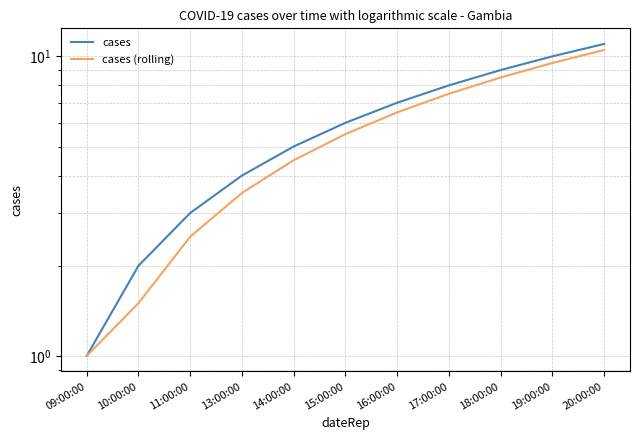

Reading right to left, what are all the values shown in this chart?

cases: 20:00:00=11.0	19:00:00=10.0	18:00:00=9.0	17:00:00=8.0	16:00:00=7.0	15:00:00=6.0	14:00:00=5.0	13:00:00=4.0	11:00:00=3.0	10:00:00=2.0	09:00:00=1.0
cases (rolling): 20:00:00=10.5	19:00:00=9.5	18:00:00=8.5	17:00:00=7.5	16:00:00=6.5	15:00:00=5.5	14:00:00=4.5	13:00:00=3.5	11:00:00=2.5	10:00:00=1.5	09:00:00=1.0